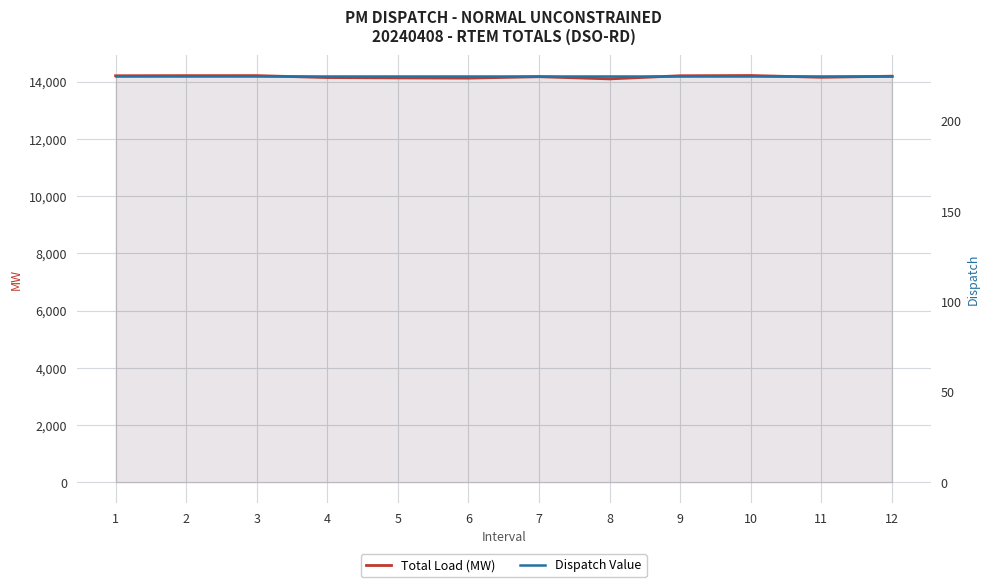

Reading left to right, what are all the values shown in this chart?

Total Load (MW): 14204.6	14208.2	14209.1	14141.3	14129.1	14121.5	14170.7	14094.6	14203.9	14212.4	14150.6	14188.6
Dispatch Value: 225.0	225.0	225.0	225.0	225.0	225.0	225.0	225.0	225.0	225.0	225.0	225.0